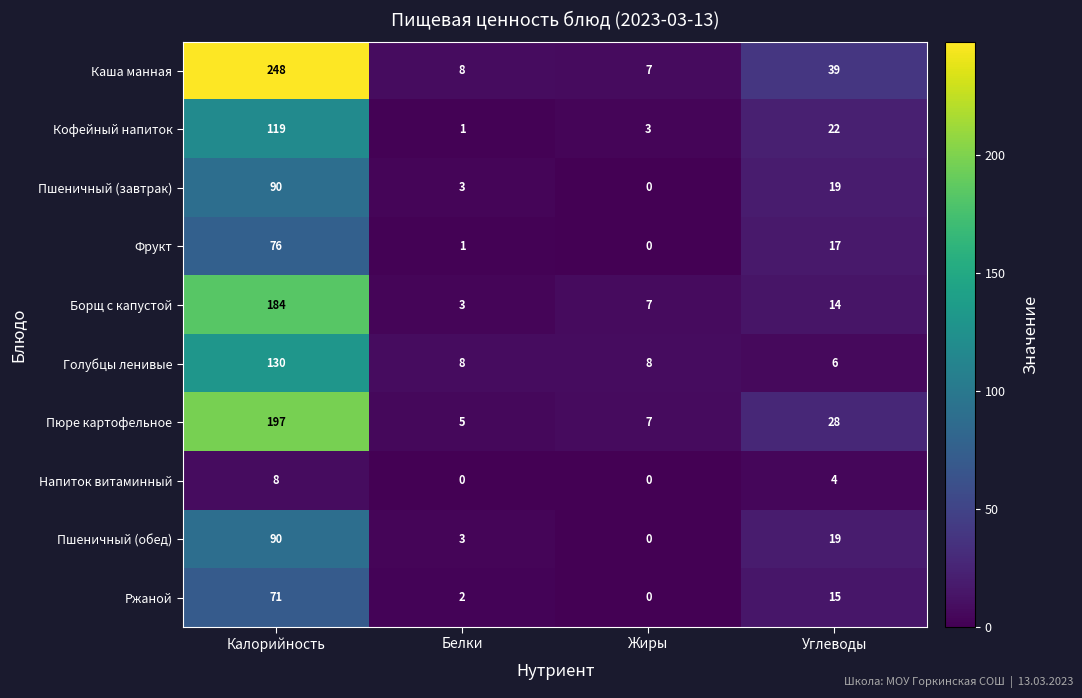

Where does the Фрукт series first go above 17?

Калорийность